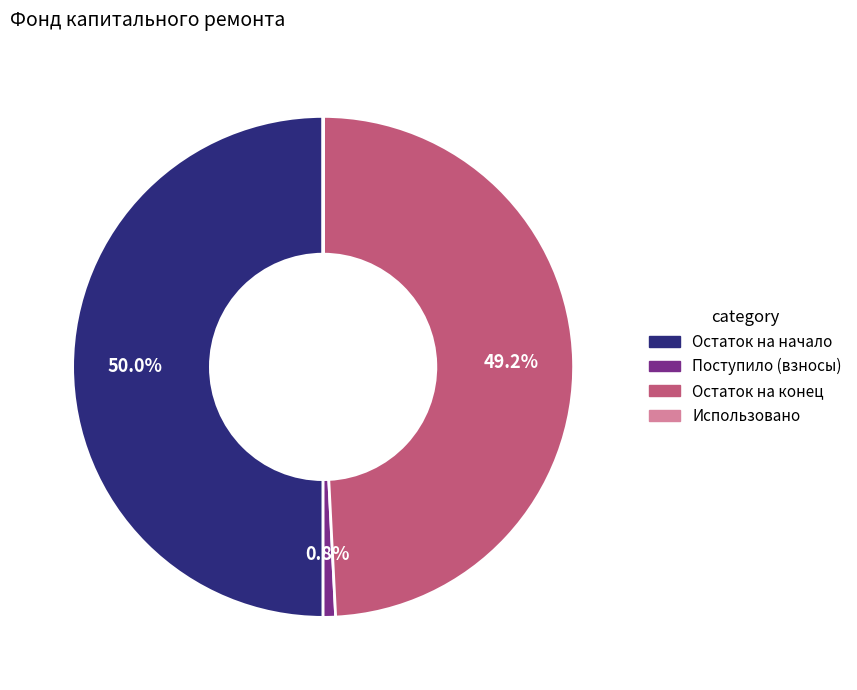

Do Поступило (взносы) and Остаток на начало together represent more than half of the pie?

Yes